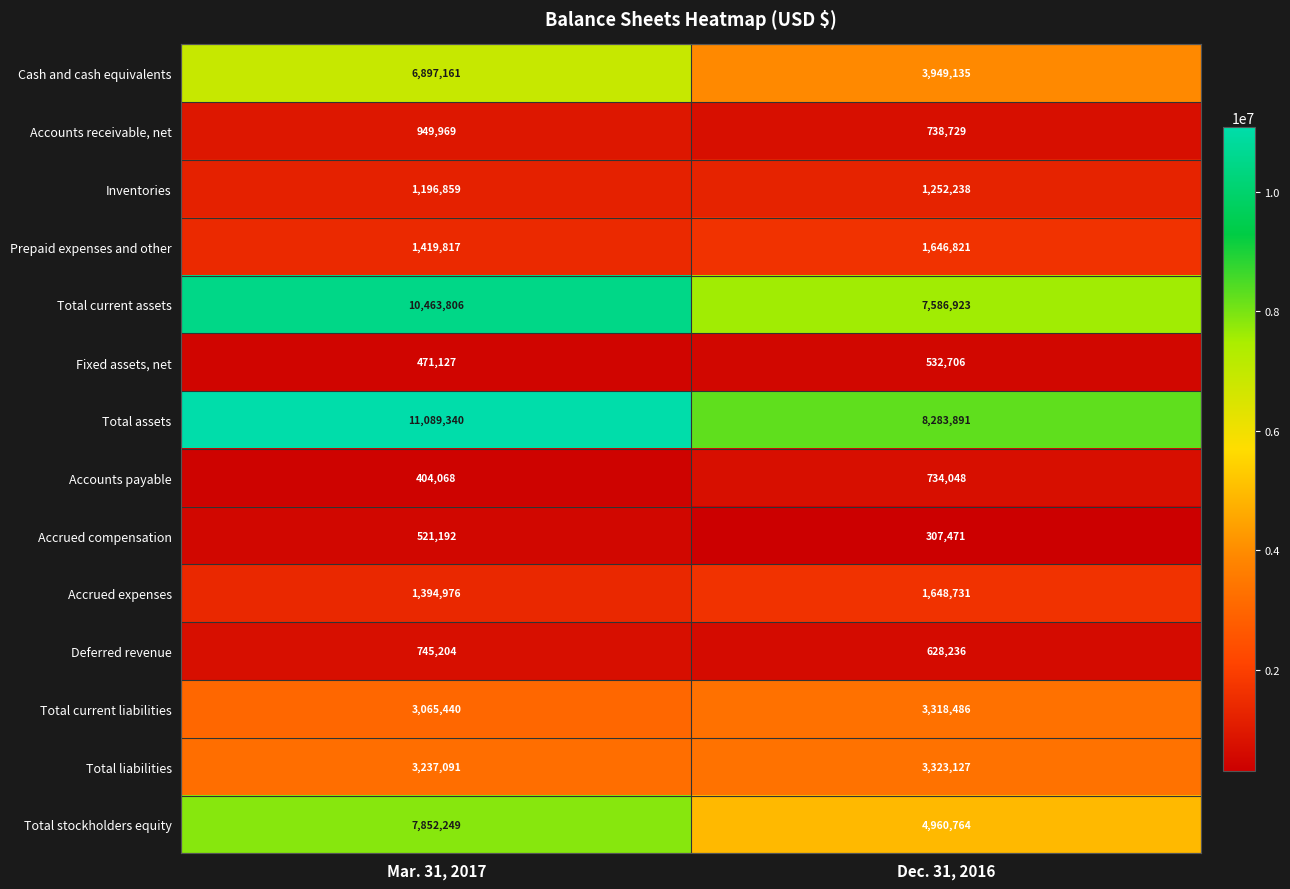

Reading right to left, transcribe all the data shown in this chart.

Cash and cash equivalents: Dec. 31, 2016=3949135	Mar. 31, 2017=6897161
Accounts receivable, net: Dec. 31, 2016=738729	Mar. 31, 2017=949969
Inventories: Dec. 31, 2016=1252238	Mar. 31, 2017=1196859
Prepaid expenses and other: Dec. 31, 2016=1646821	Mar. 31, 2017=1419817
Total current assets: Dec. 31, 2016=7586923	Mar. 31, 2017=10463806
Fixed assets, net: Dec. 31, 2016=532706	Mar. 31, 2017=471127
Total assets: Dec. 31, 2016=8283891	Mar. 31, 2017=11089340
Accounts payable: Dec. 31, 2016=734048	Mar. 31, 2017=404068
Accrued compensation: Dec. 31, 2016=307471	Mar. 31, 2017=521192
Accrued expenses: Dec. 31, 2016=1648731	Mar. 31, 2017=1394976
Deferred revenue: Dec. 31, 2016=628236	Mar. 31, 2017=745204
Total current liabilities: Dec. 31, 2016=3318486	Mar. 31, 2017=3065440
Total liabilities: Dec. 31, 2016=3323127	Mar. 31, 2017=3237091
Total stockholders equity: Dec. 31, 2016=4960764	Mar. 31, 2017=7852249